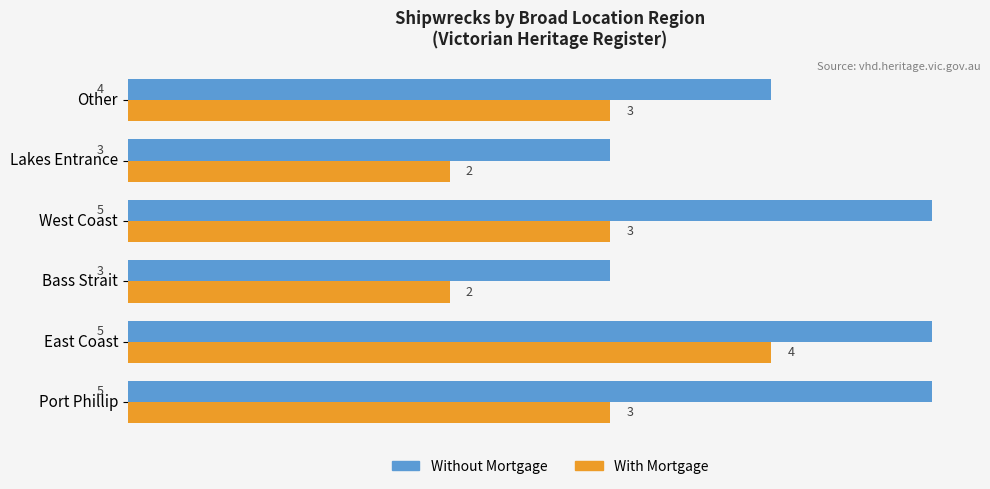

The value of Without Mortgage at Other is 2. True or false?

False